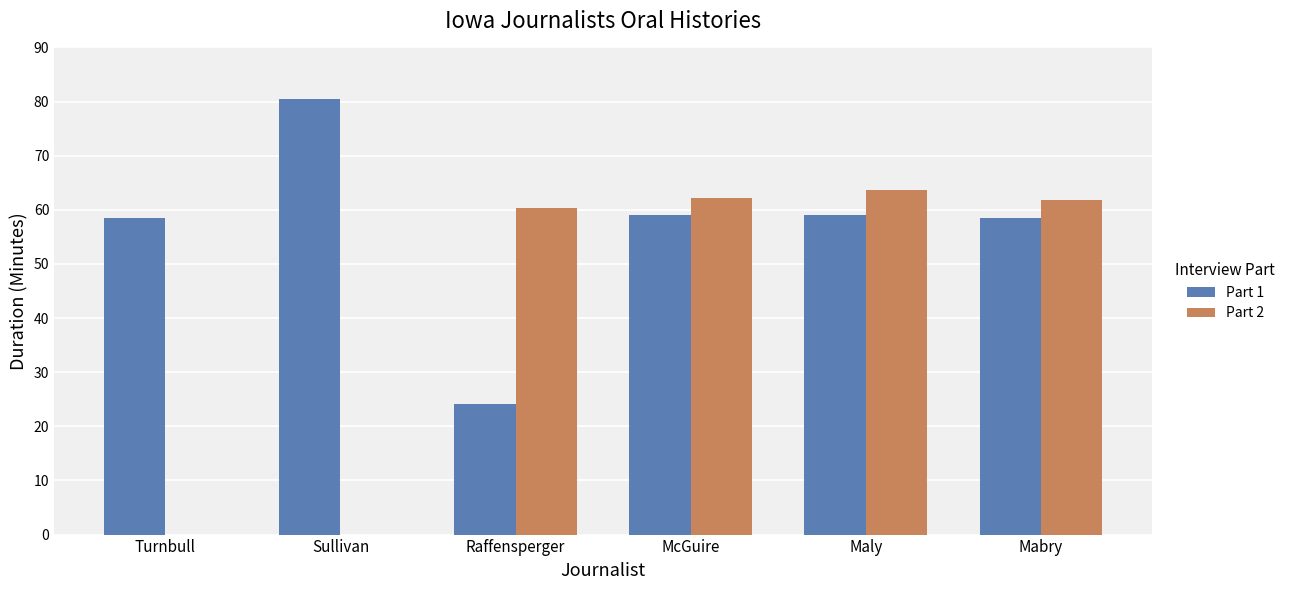

The value of Part 1 at Raffensperger is 24.1. True or false?

True